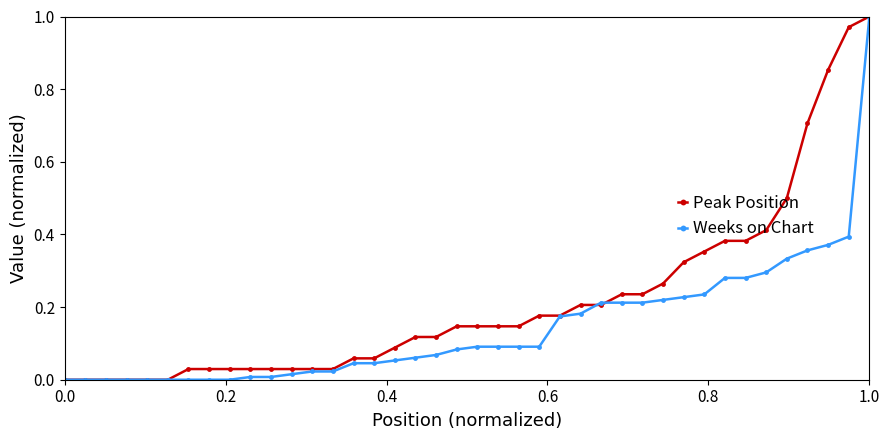

List the series in order of their overall mean, highest first.

Peak Position, Weeks on Chart